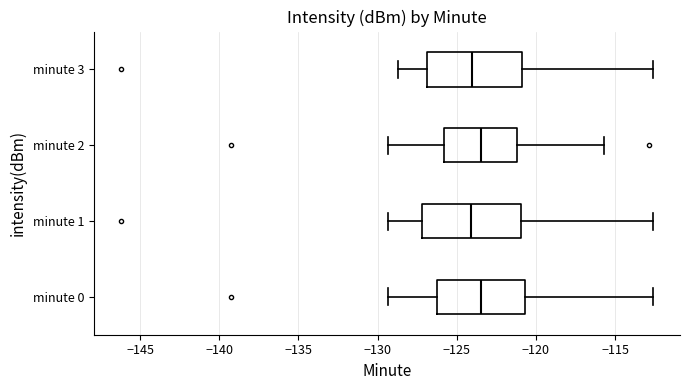

Where does the right whisker of the box for minute 2 end on the x-axis? The values are not printed on the chart, so give them approximately, as read against the axis.

-115.5